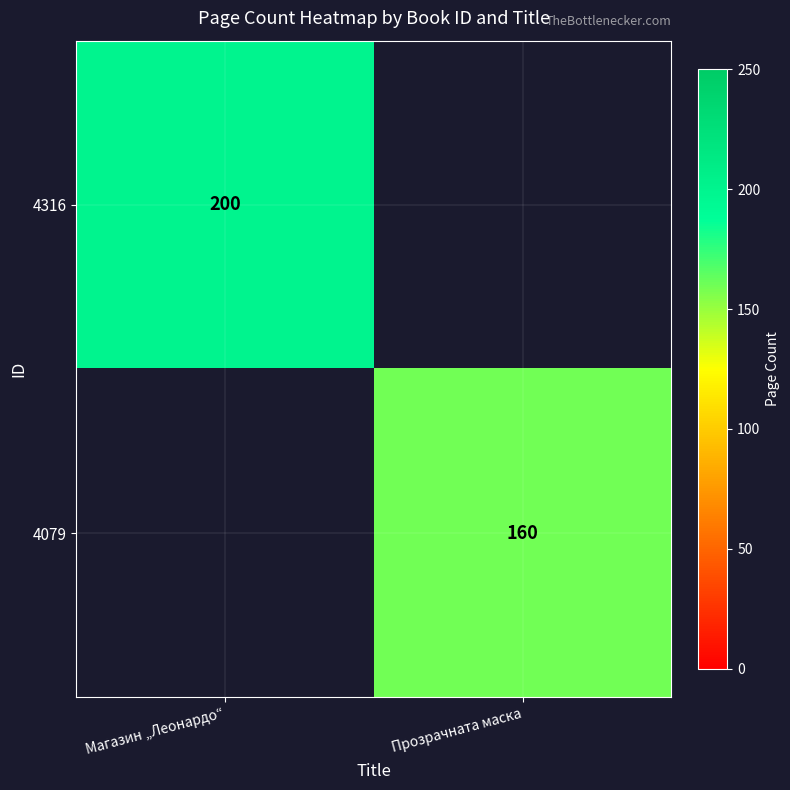

True or false: 4316 has a value of 200 at Магазин „Леонардо“.

True